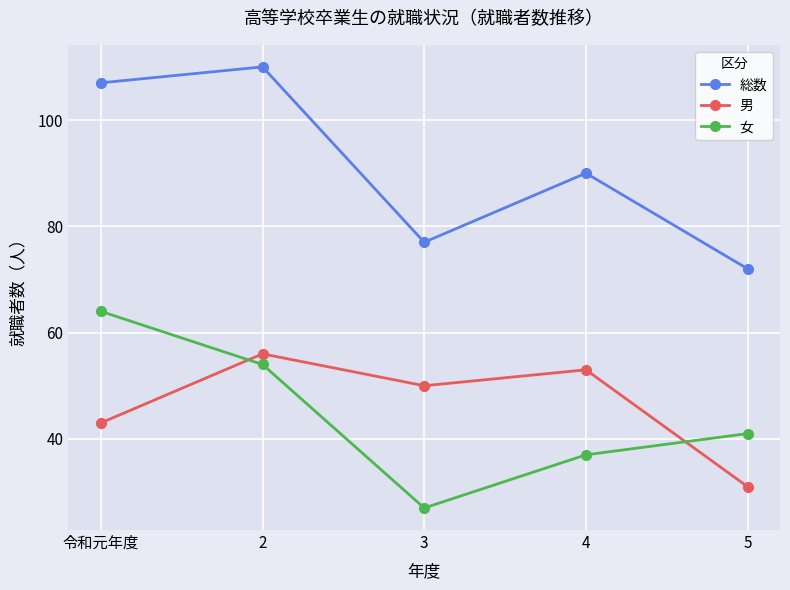

At 4, list the series in order from largest to smallest.

総数, 男, 女